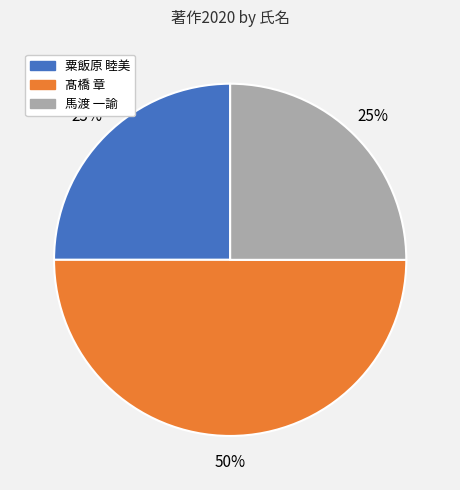

To the nearest percent, what is the difference between the largest and smallest slice percentages?

25%